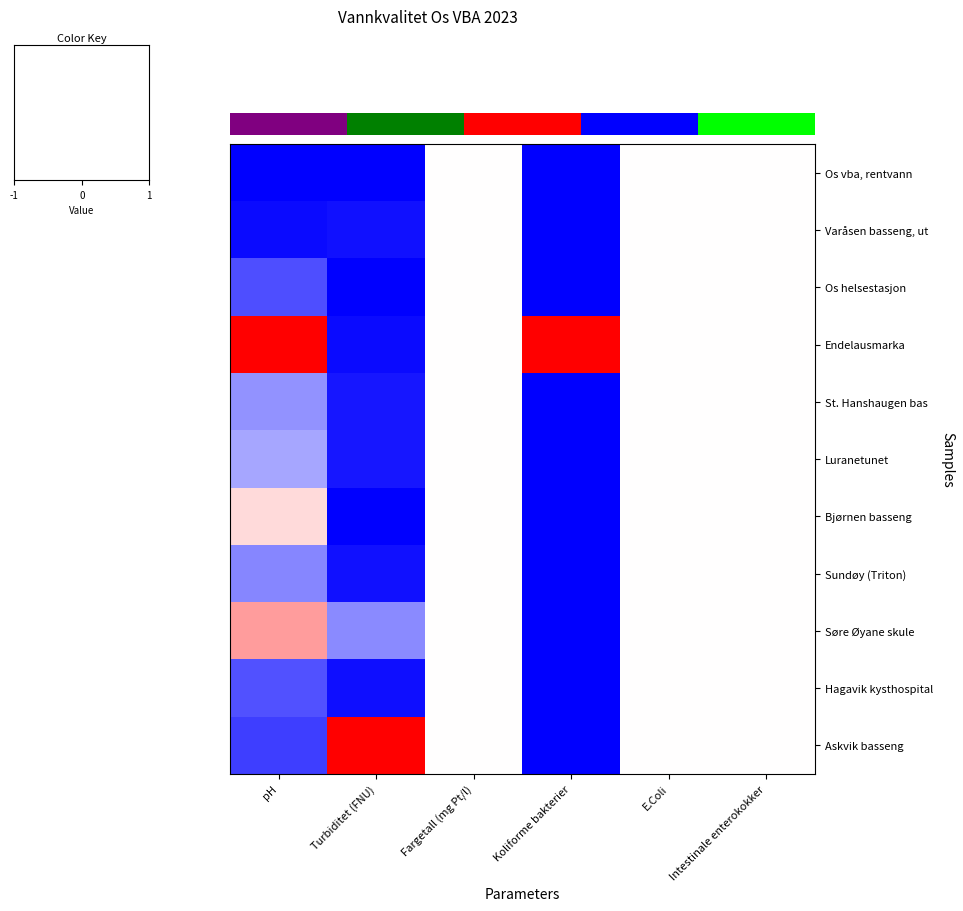

What is the greatest value displayed?

1.0